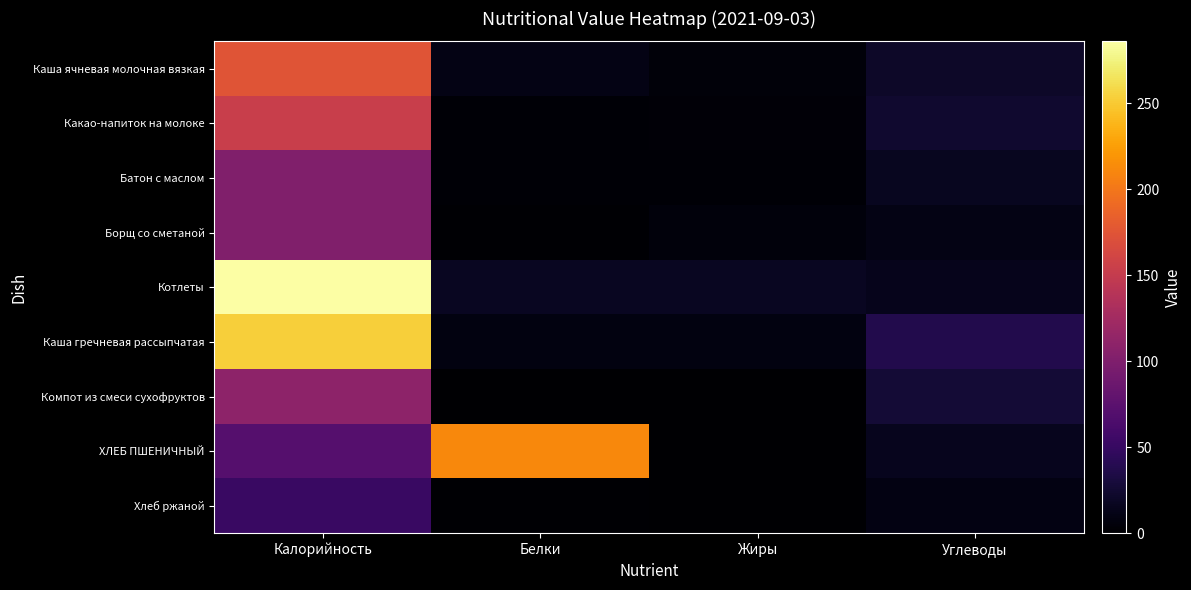

Reading left to right, extract all data points from this chart.

Каша ячневая молочная вязкая: Калорийность=175.0	Белки=10.2	Жиры=4.6	Углеводы=20.5
Какао-напиток на молоке: Калорийность=153.3	Белки=2.4	Жиры=4.0	Углеводы=23.9
Батон с маслом: Калорийность=100.7	Белки=2.7	Жиры=3.3	Углеводы=16.1
Борщ со сметаной: Калорийность=101.6	Белки=1.9	Жиры=6.2	Углеводы=10.2
Котлеты: Калорийность=286.0	Белки=17.8	Жиры=17.5	Углеводы=14.3
Каша гречневая рассыпчатая: Калорийность=253.1	Белки=8.6	Жиры=7.8	Углеводы=37.1
Компот из смеси сухофруктов: Калорийность=110.0	Белки=0.5	Жиры=0.0	Углеводы=27.0
ХЛЕБ ПШЕНИЧНЫЙ: Калорийность=70.5	Белки=211.8	Жиры=0.2	Углеводы=14.8
Хлеб ржаной: Калорийность=52.2	Белки=2.0	Жиры=0.4	Углеводы=10.0